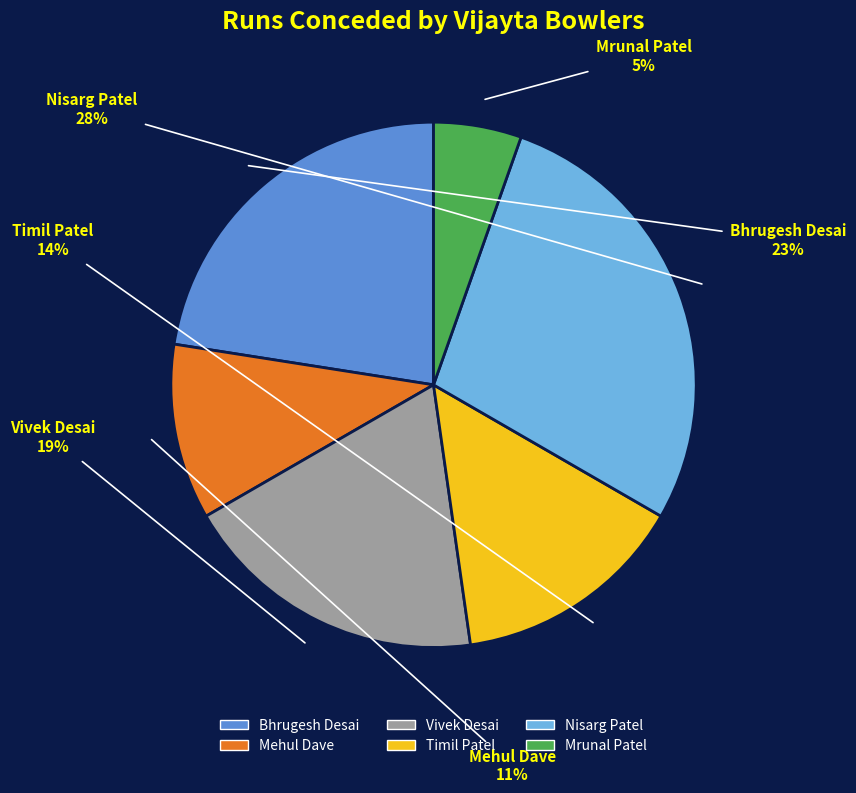

Is it true that Vivek Desai is 19% of the pie?

True